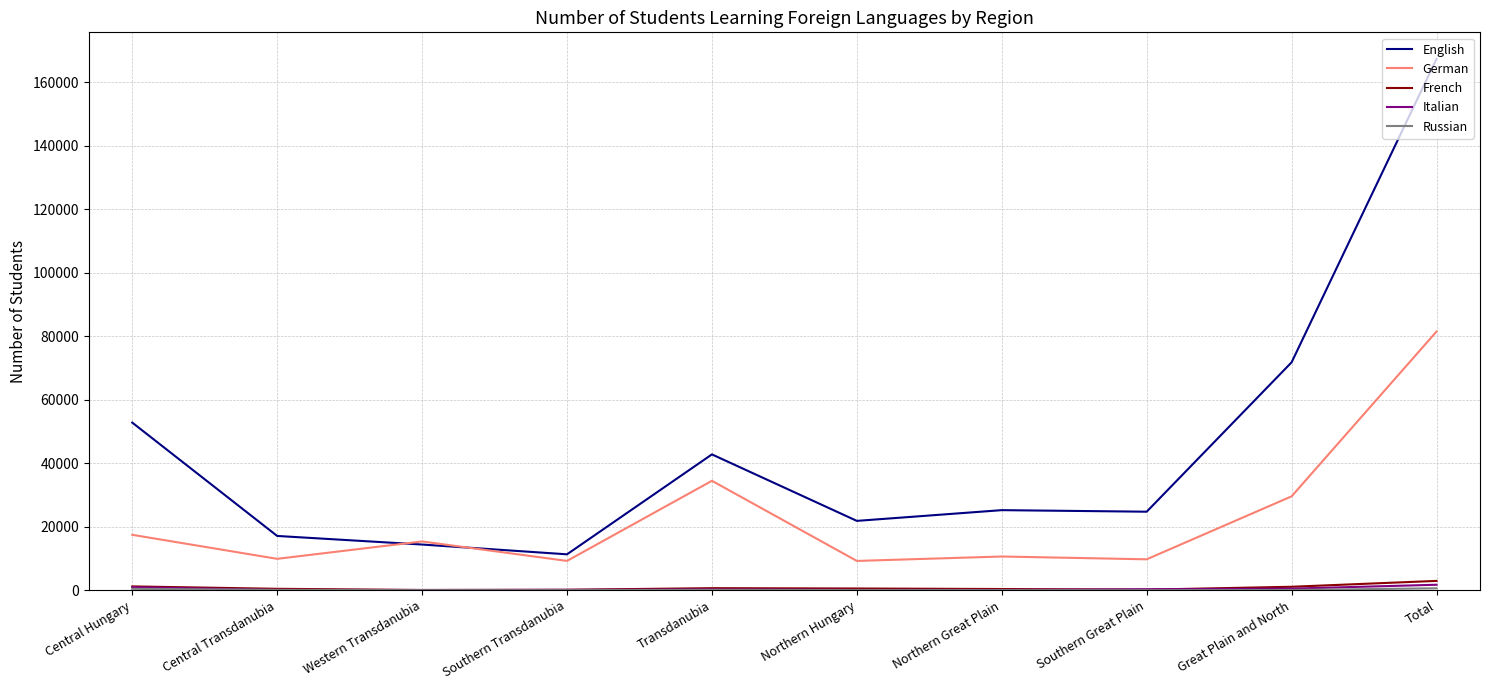

What is the minimum value for English?

11305